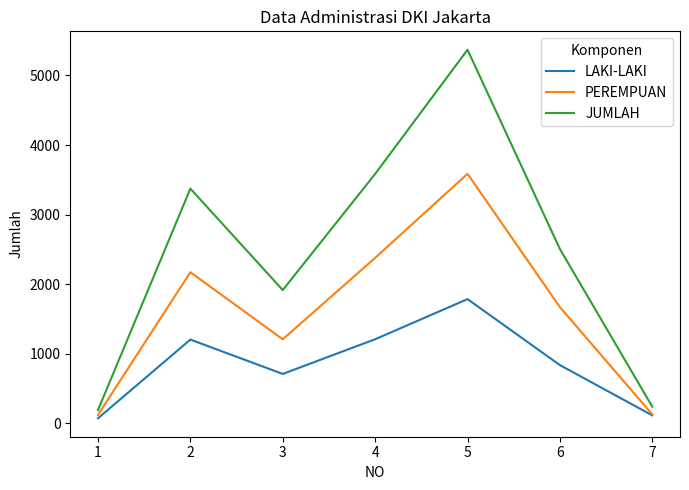

What is the sum of the JUMLAH values at 5 and 6?

7874